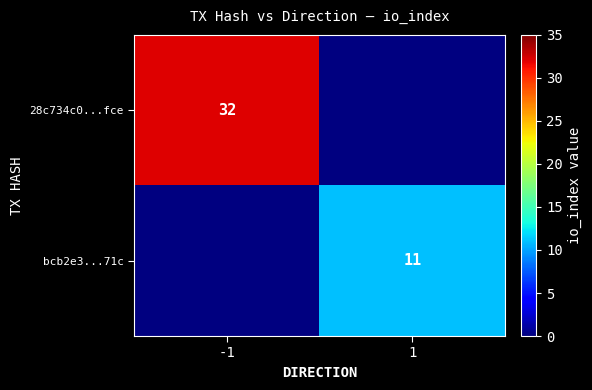

The 28c734c0...fce series shows 21 at -1. True or false?

False